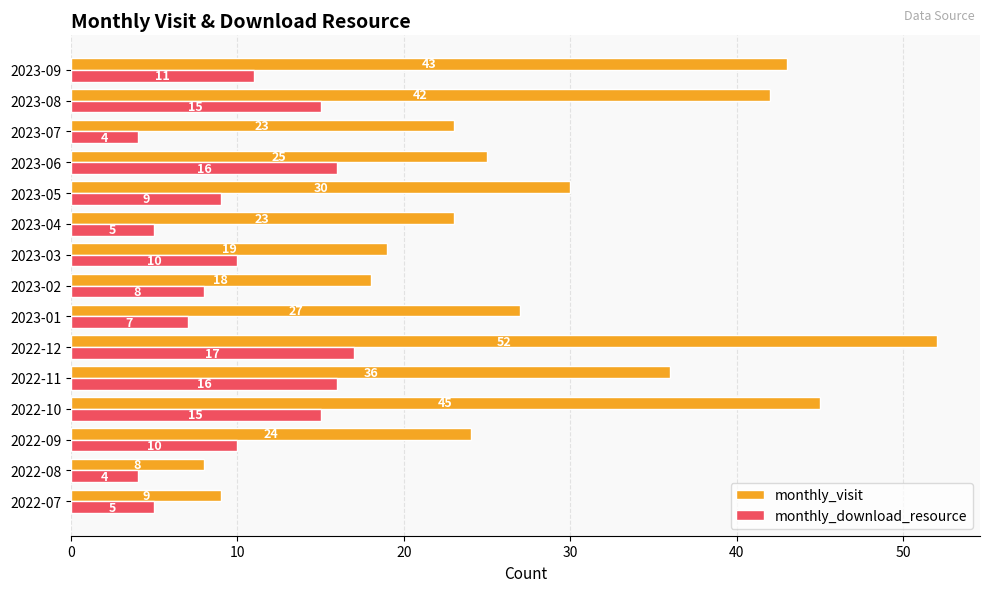

Which series has the widest spread of values?

monthly_visit